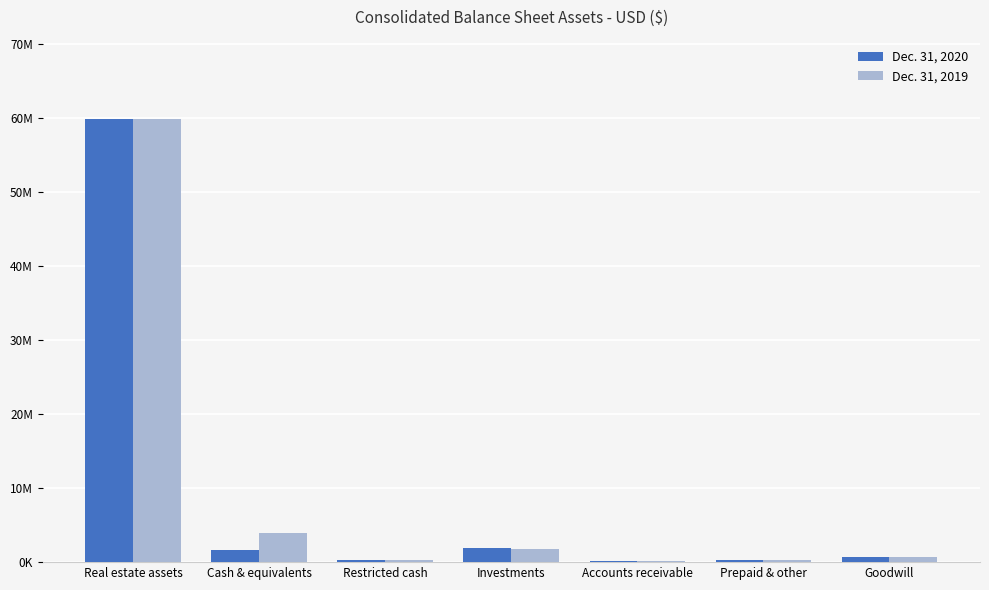

Where does the Dec. 31, 2020 series first go above 694121?

Real estate assets